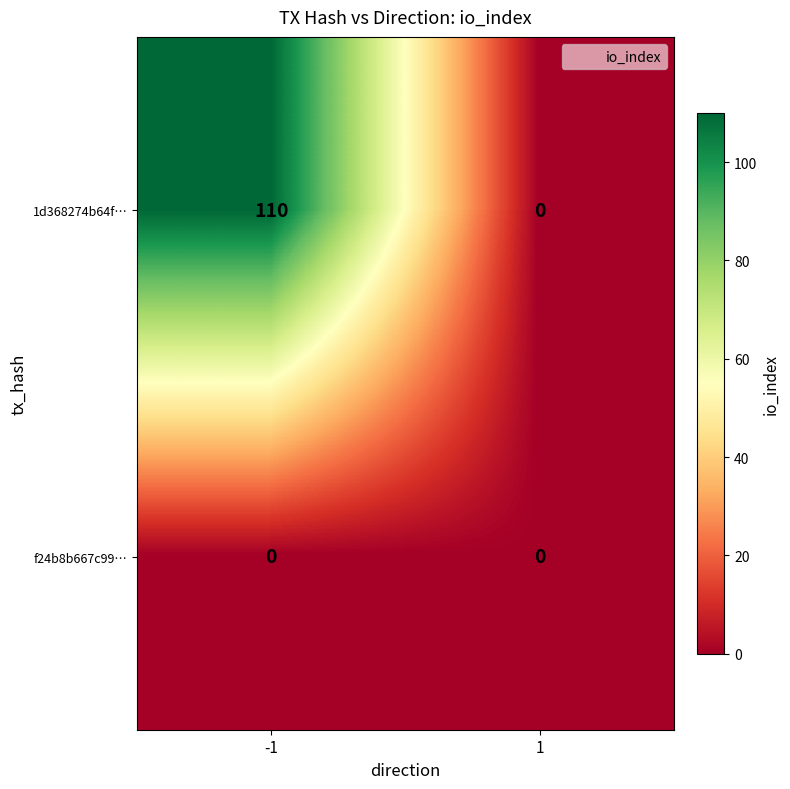

Is it true that 1d368274b64f… equals 110 at -1?

True